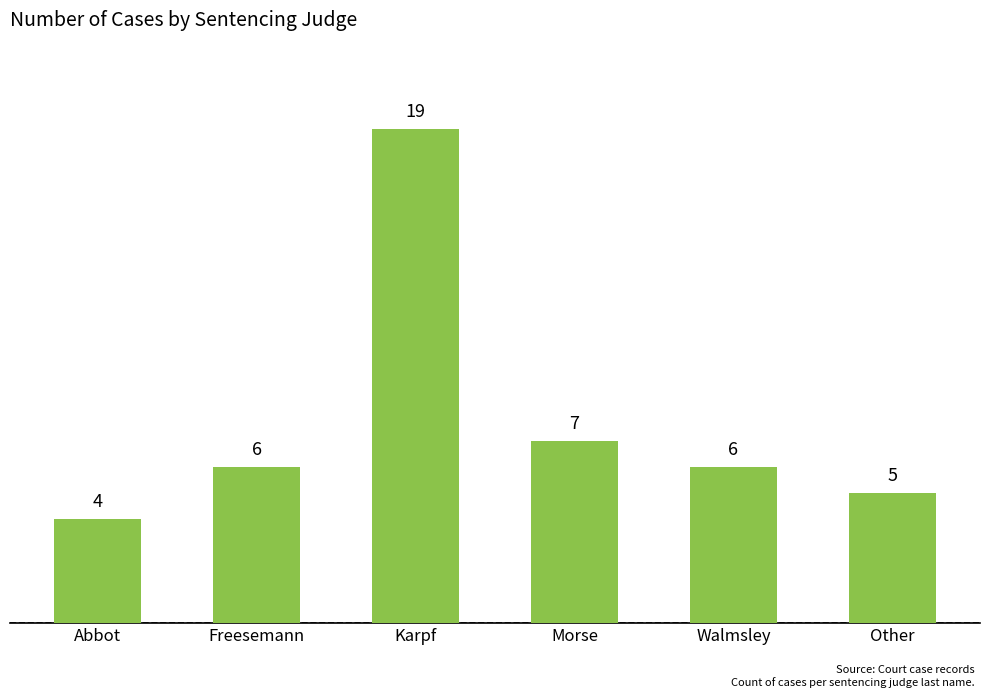

At which category does the chart reach its minimum across all series?

Abbot